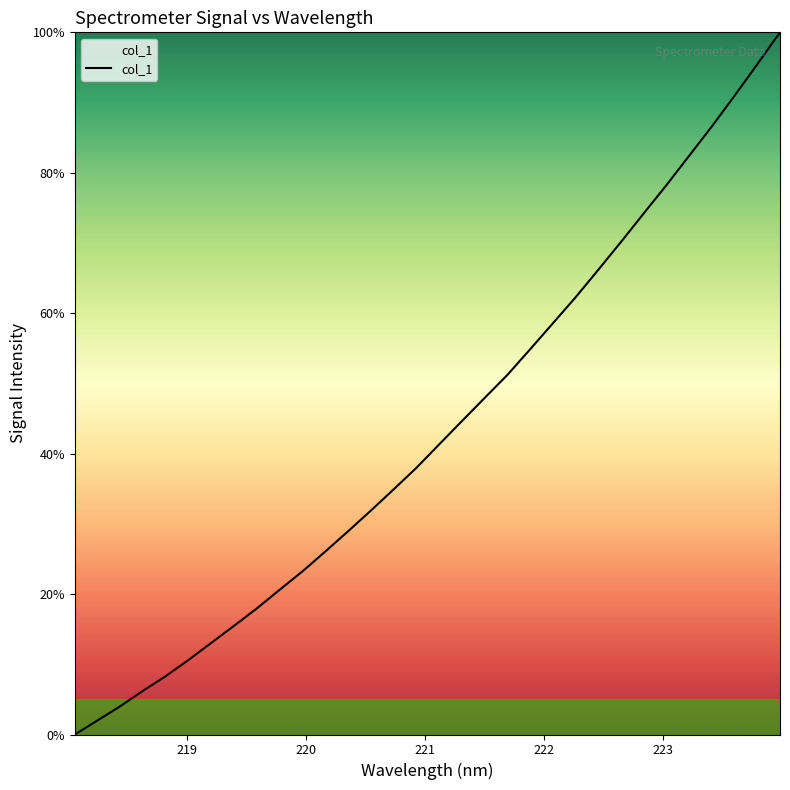

What is the difference between the maximum and minimum values?

100.0